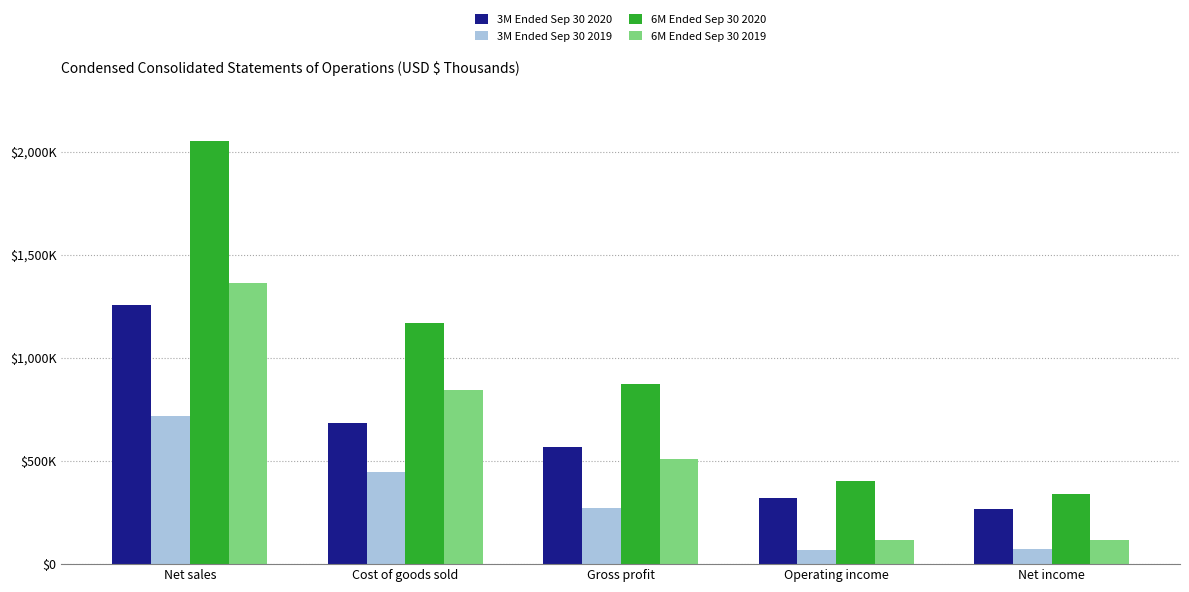

Are the bars horizontal?

No